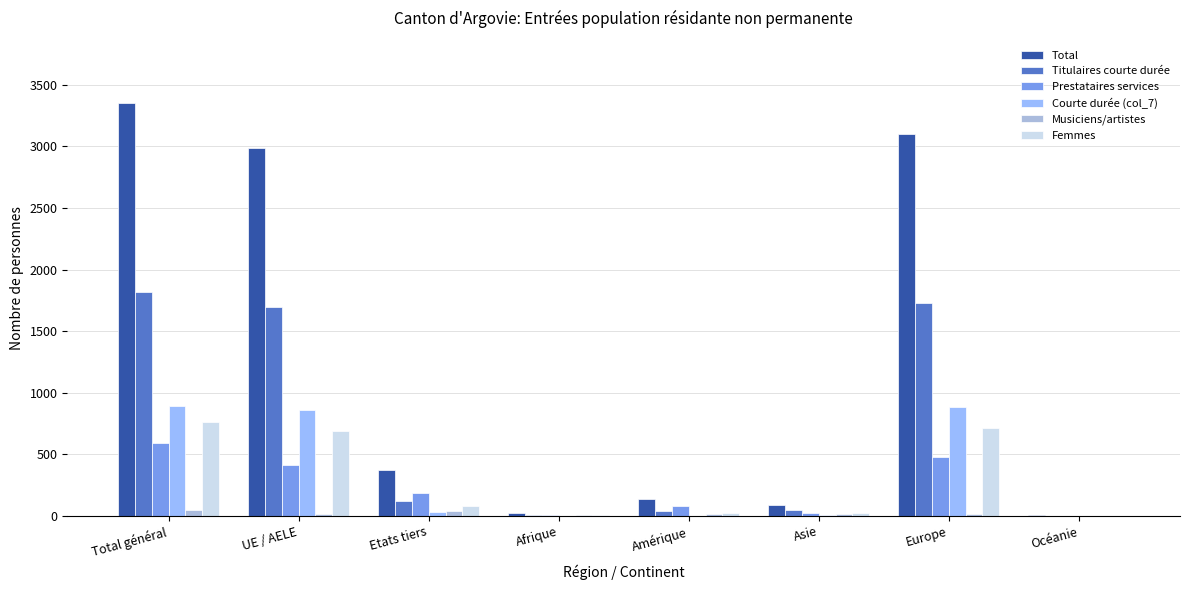

At how many categories does at least one series exceed 1155?

3